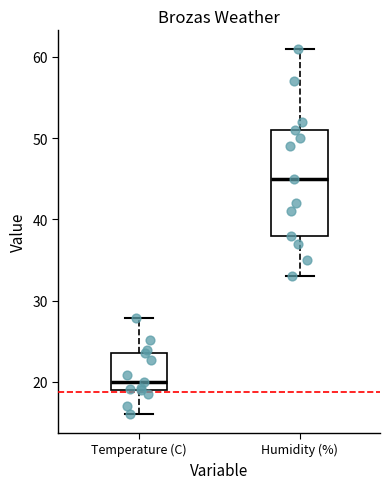

Where does the median line of the box for Humidity (%) sit on the y-axis? The values are not printed on the chart, so give them approximately, as read against the axis.

45